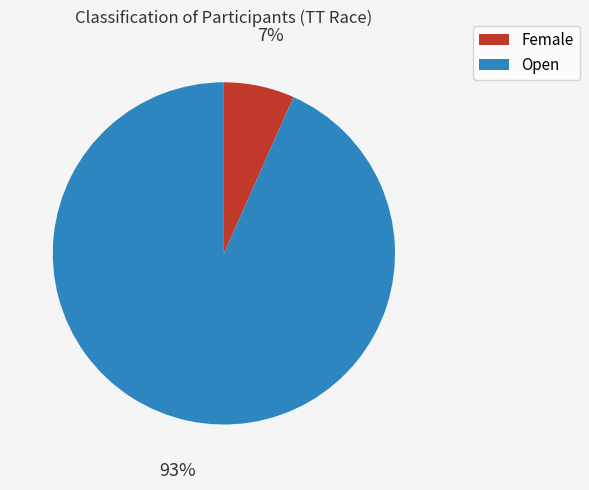

Between Female and Open, which is larger?

Open